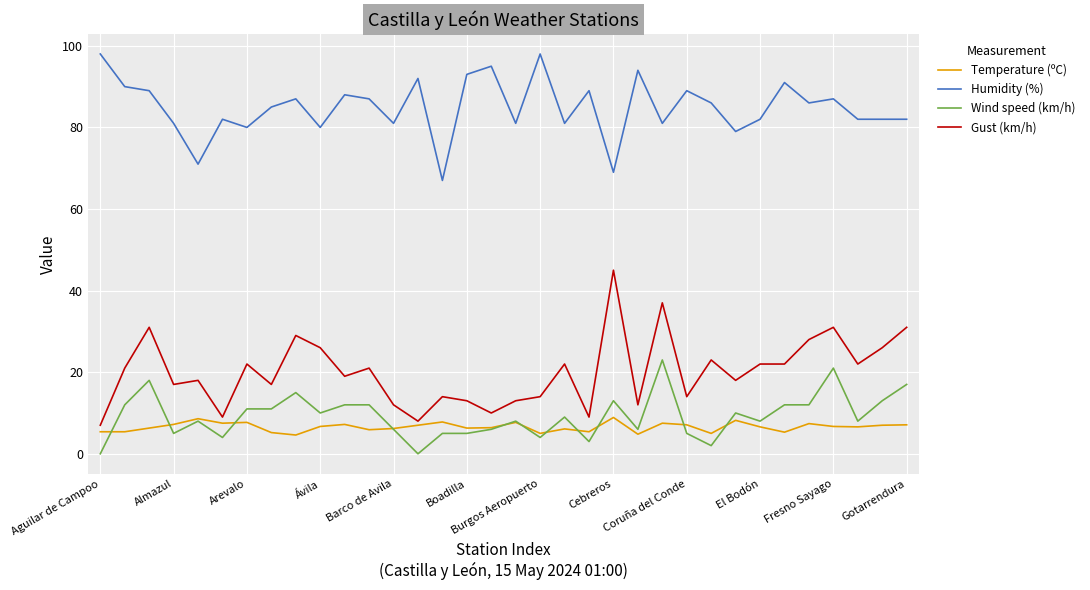

Rank the series by their maximum value, from highest to lowest.

Humidity (%), Gust (km/h), Wind speed (km/h), Temperature (ºC)